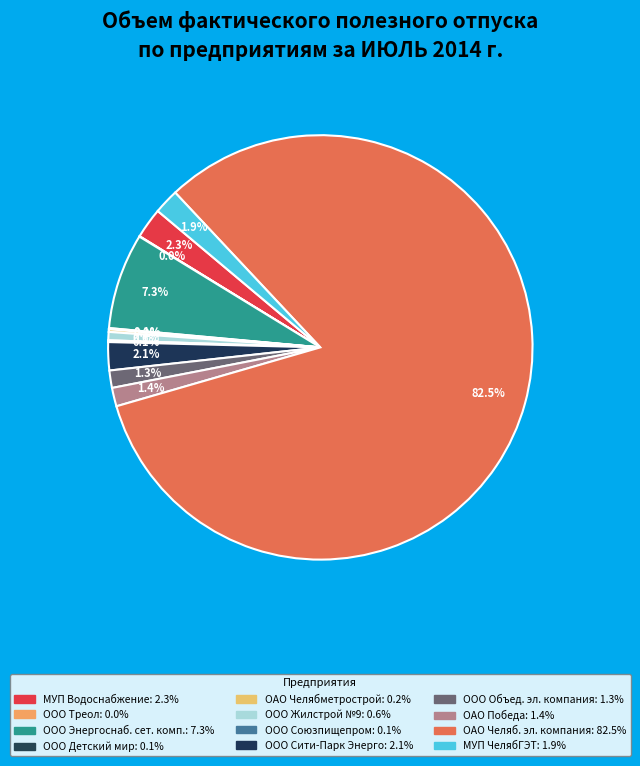

Rank the categories by value from highest to lowest.

ОАО Челябинская электросетевая компания, ООО Энергоснабжающая сетевая компания, МУП Производственное объединение водоснабжения, ООО Сити-Парк Энерго, МУП ЧелябГЭТ, ОАО Победа, ООО Объединенная электросетевая компания, ООО Жилстрой №9, ОАО Челябметрострой, ООО Объединение Союзпищепром, ООО Универмаг Детский мир, ООО Треол